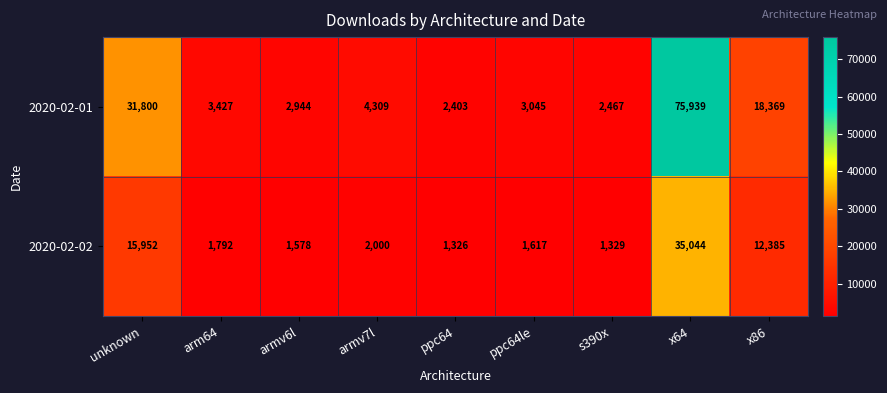

What is the average value of the 2020-02-02 series?

8114